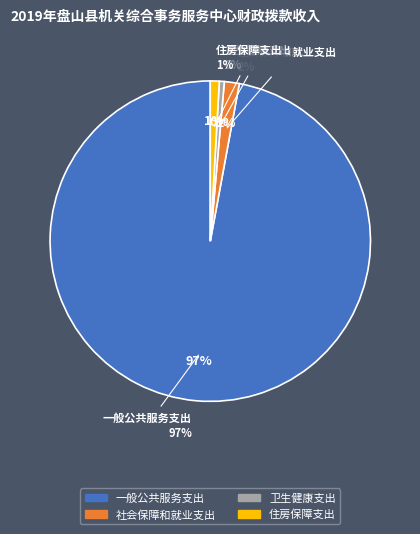

To the nearest percent, what portion does 一般公共服务支出 represent?

97%